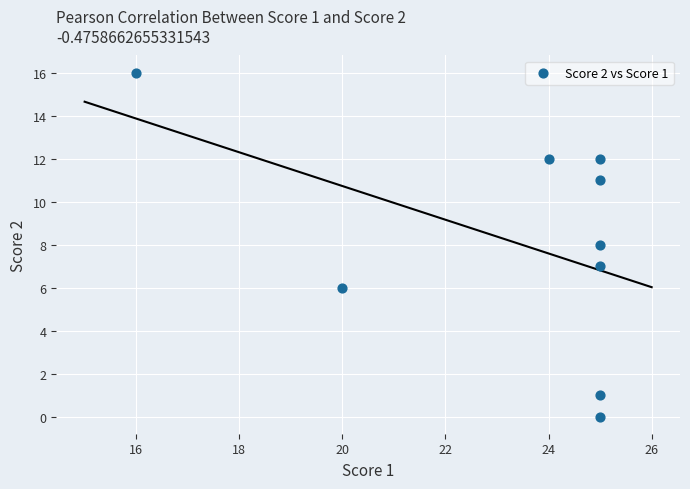

What is the average X value?

23